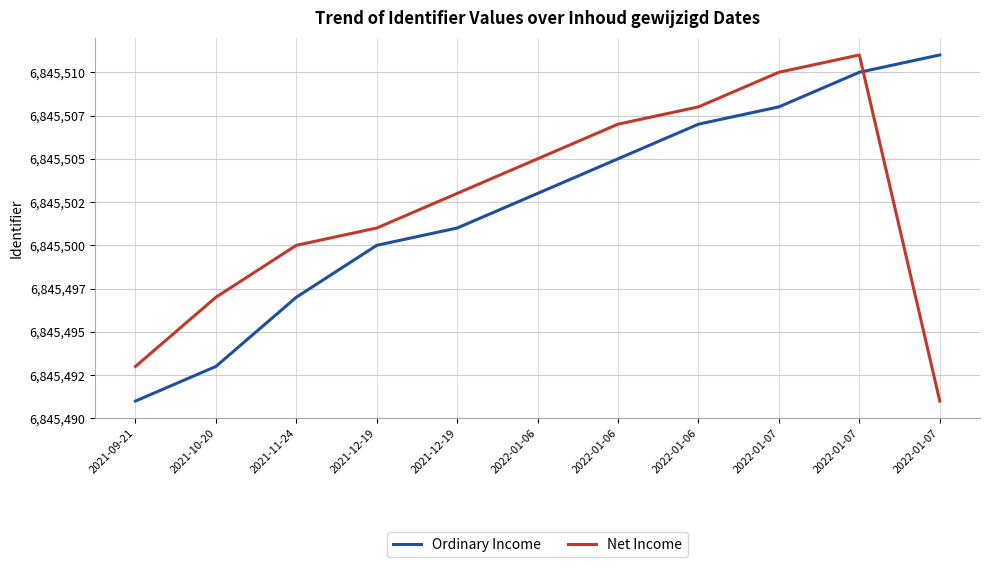

Read the Ordinary Income value at 2022-01-06.

6845505